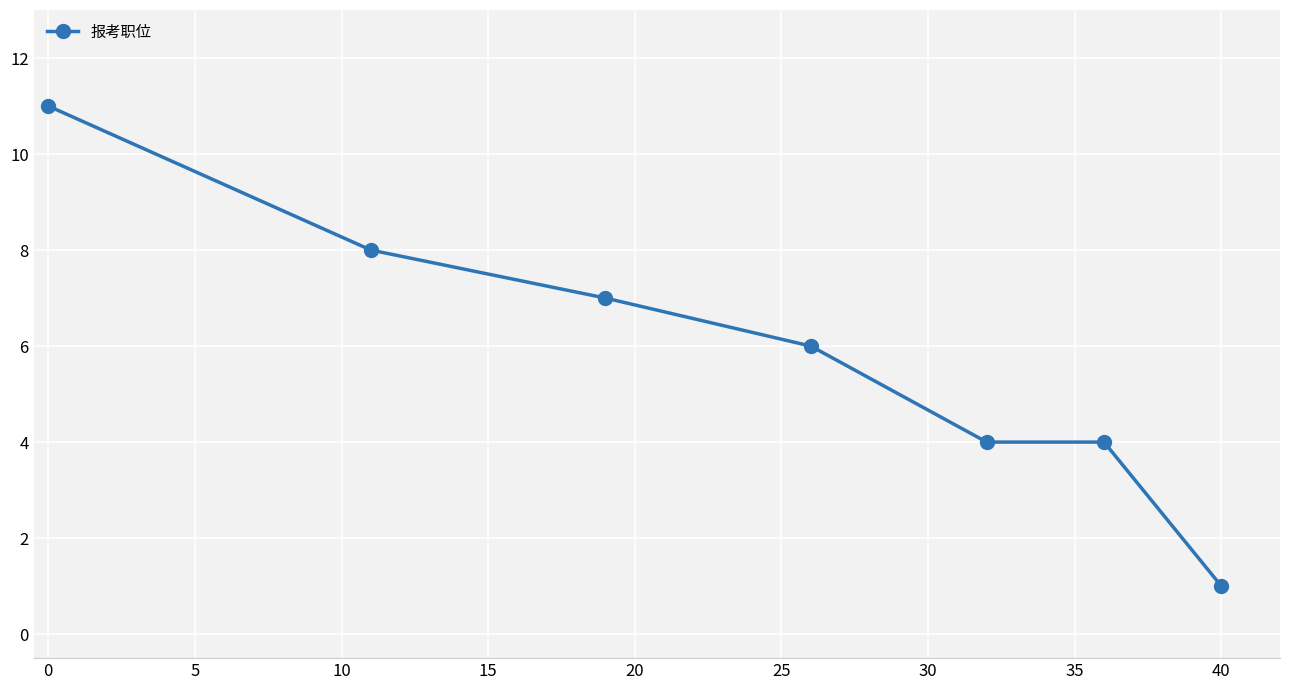

Reading left to right, list all the values displayed in this chart.

11	8	7	6	4	4	1